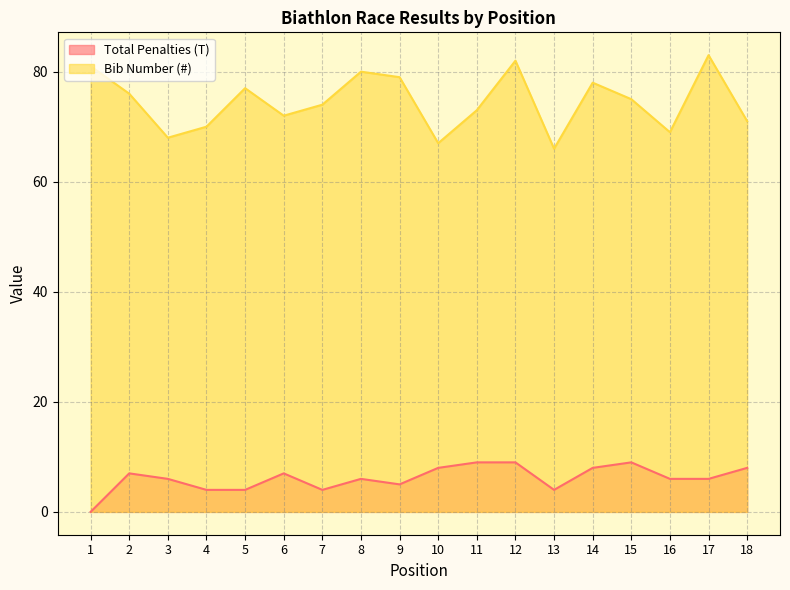

True or false: Total Penalties (T) and Bib Number (#) intersect in this chart.

False